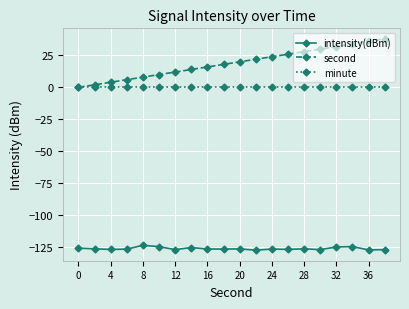

True or false: second and intensity(dBm) intersect in this chart.

False